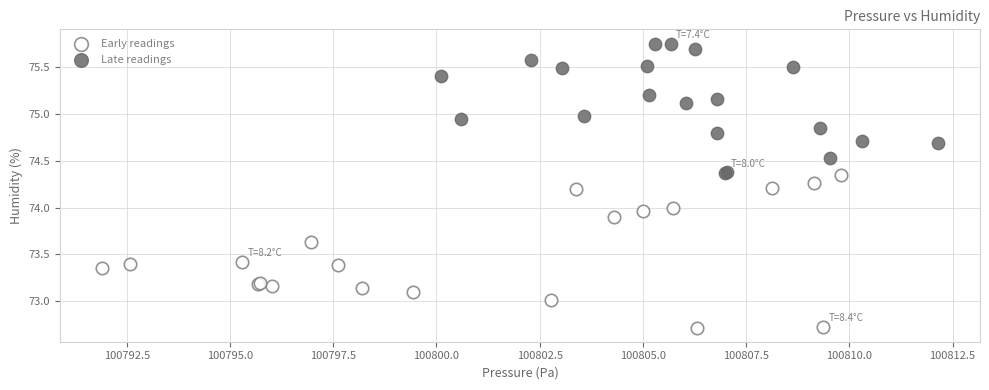

Which series reaches the maximum Y coordinate?

Late readings